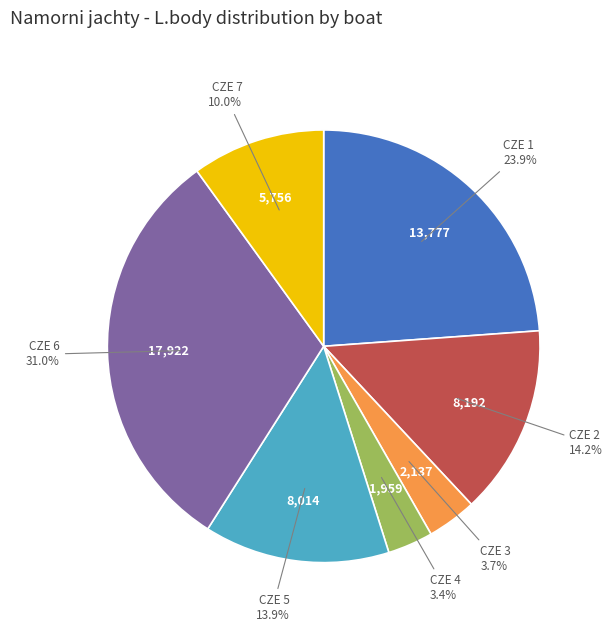

Count the number of slices in the pie.

7